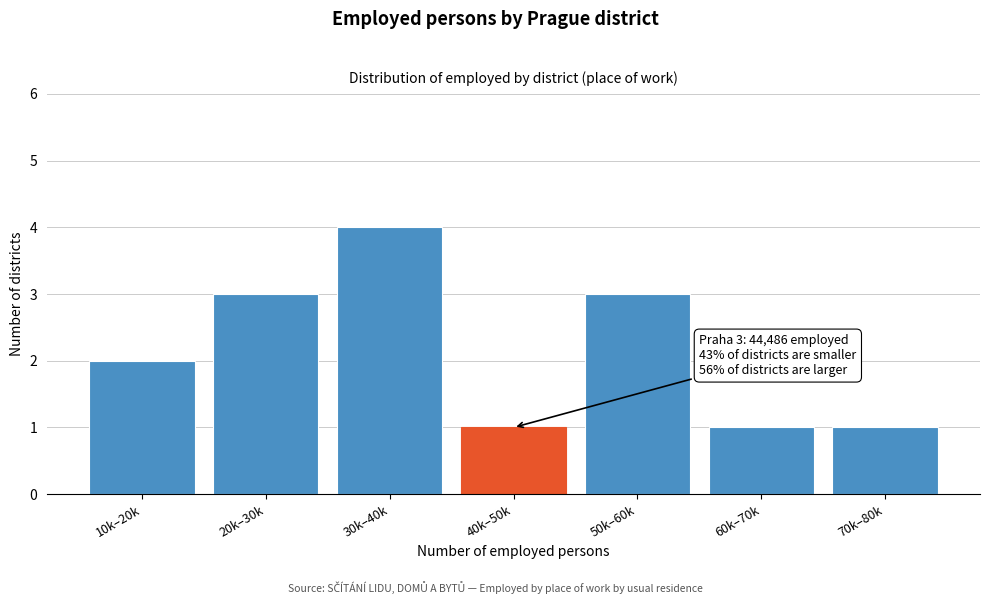

Reading left to right, extract all data points from this chart.

10k–20k=2	20k–30k=3	30k–40k=4	40k–50k=1	50k–60k=3	60k–70k=1	70k–80k=1